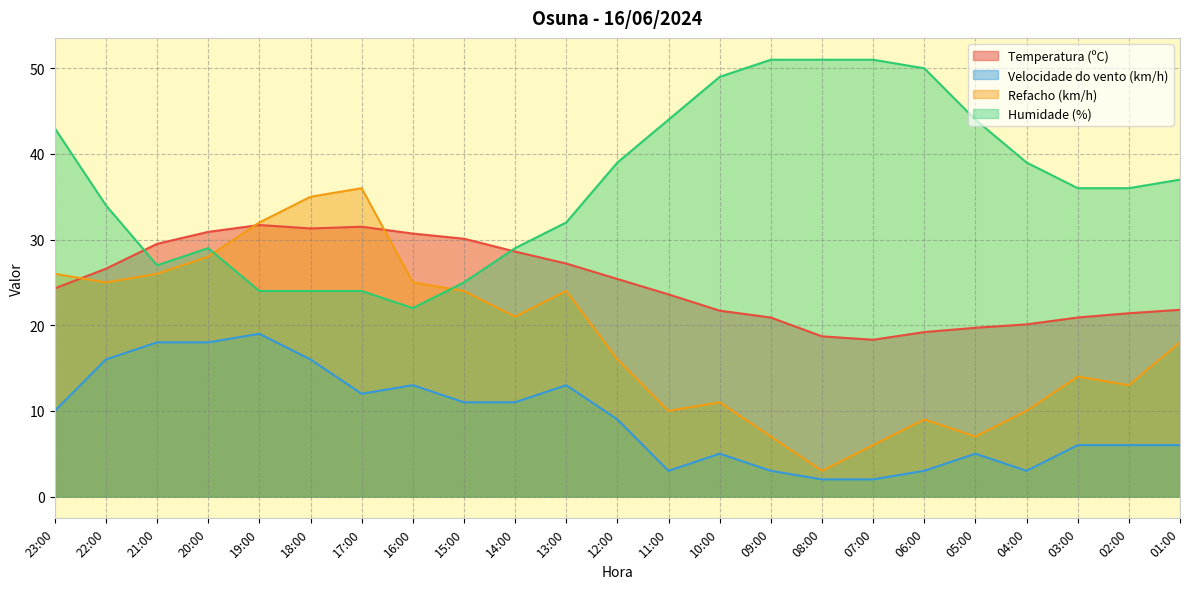

True or false: Refacho (km/h) and Velocidade do vento (km/h) intersect in this chart.

False